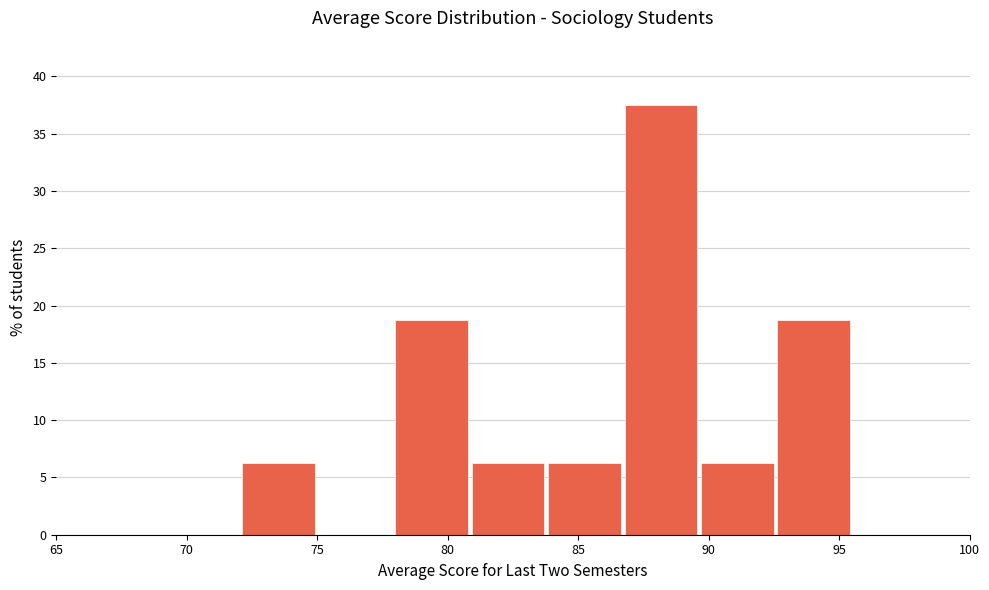

Reading left to right, transcribe this chart: for each bar, give the range it covers on the x-axis and its height. Neither the bar edges nor the heights are printed on the chart, so give them approximately, as read against the axes.

72.0 to 75.0: 6.5
75.0 to 78.0: 0
78.0 to 81.0: 19.0
81.0 to 84.0: 6.5
84.0 to 87.0: 6.5
87.0 to 89.5: 37.5
89.5 to 92.5: 6.5
92.5 to 95.5: 19.0